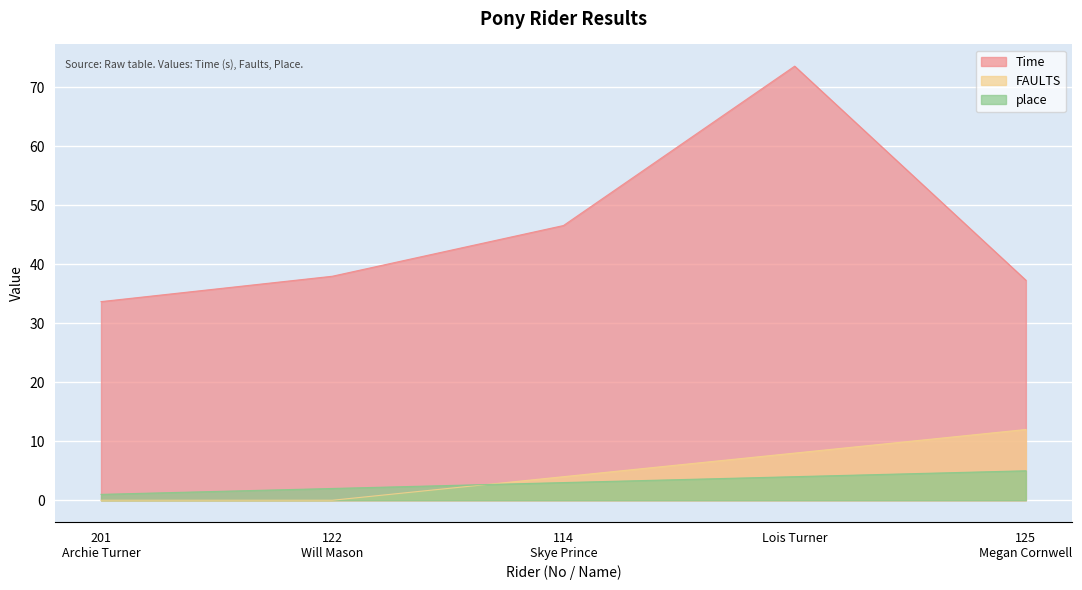

How many lines are shown in the chart?

3